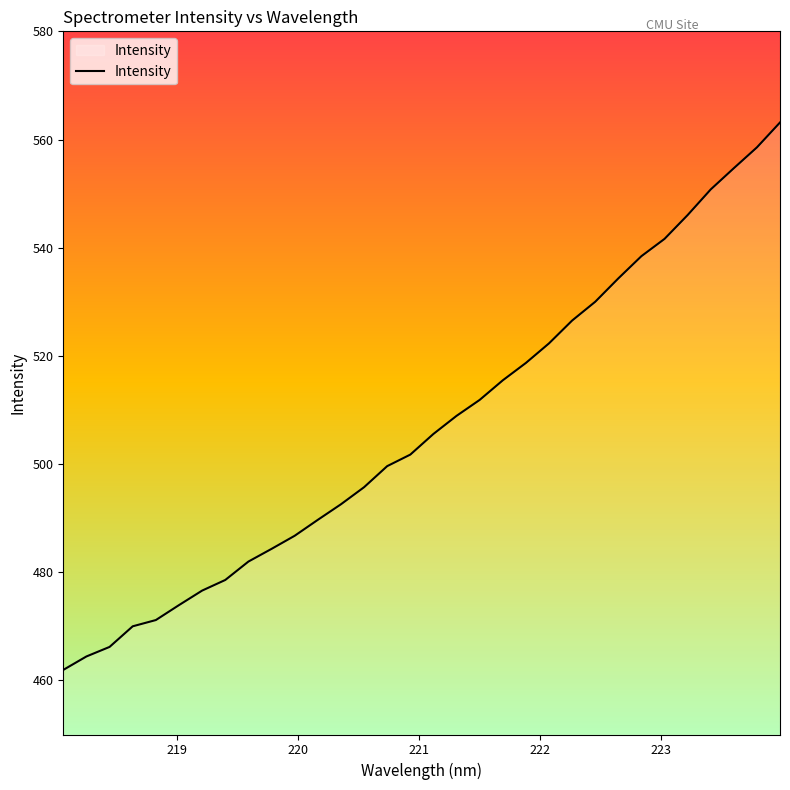

What is the minimum value shown in the chart?

461.9